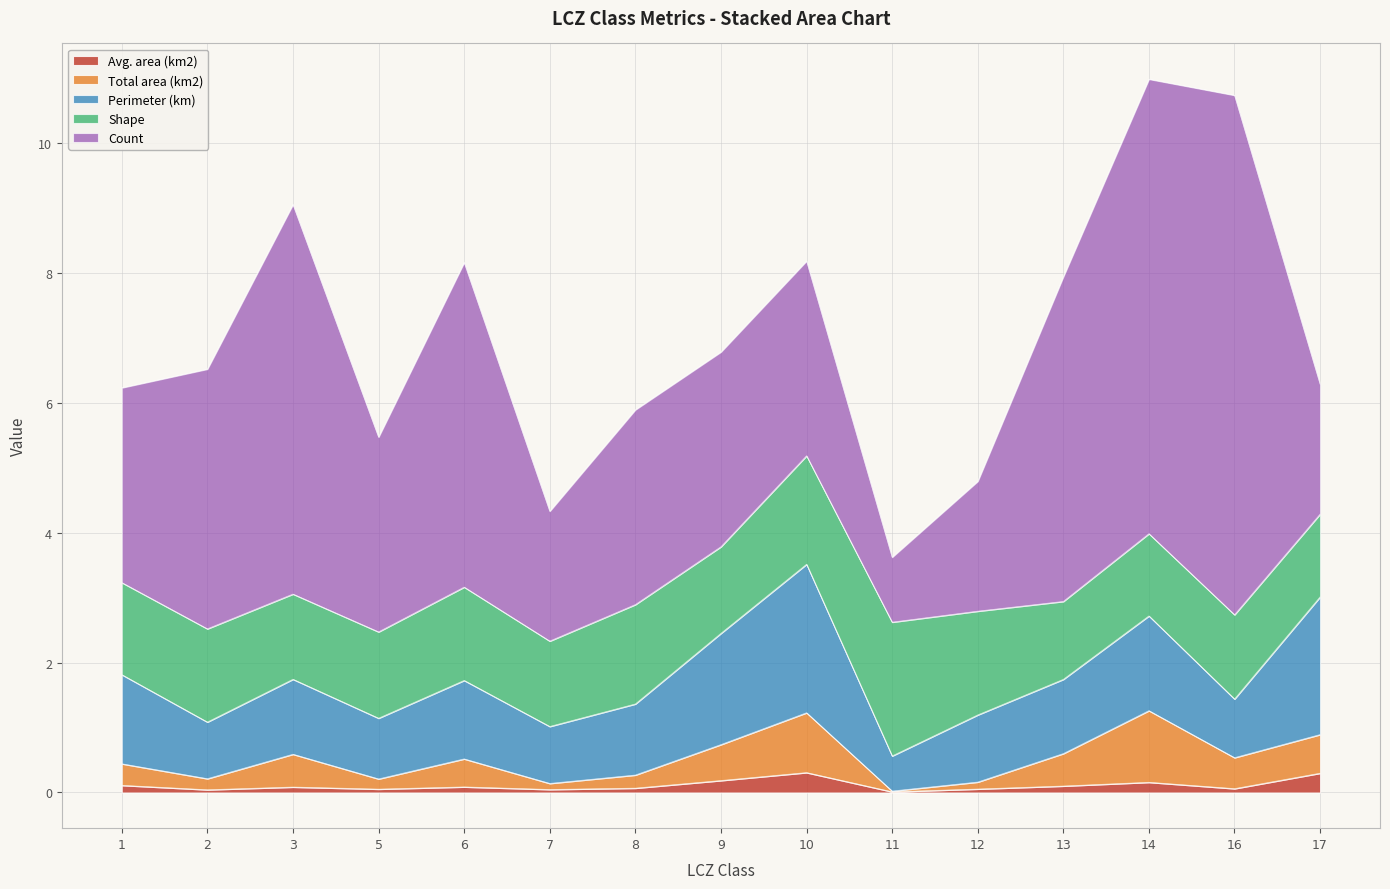

Is the value of Count at 17 greater than the value of Total area (km2) at 3?

Yes